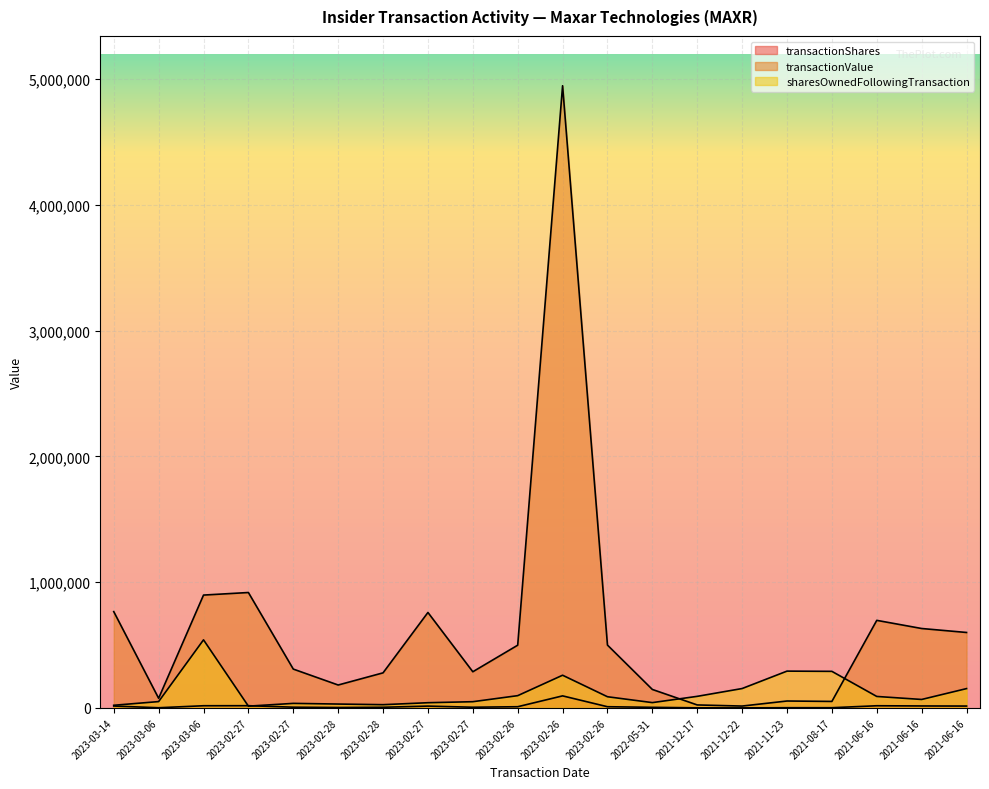

Between 2023-02-27 and 2021-06-16, which series saw the biggest shift?

transactionValue